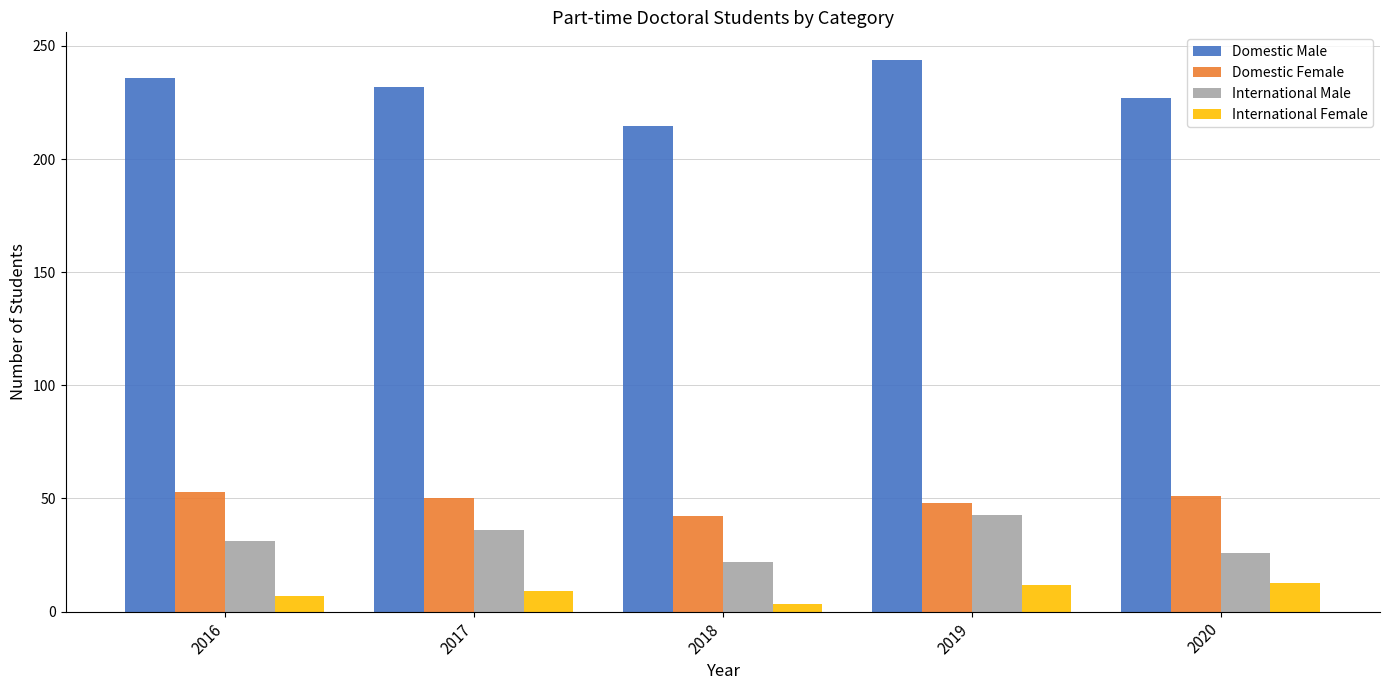

What is the spread (max minus min) of values at 2017?

223.0